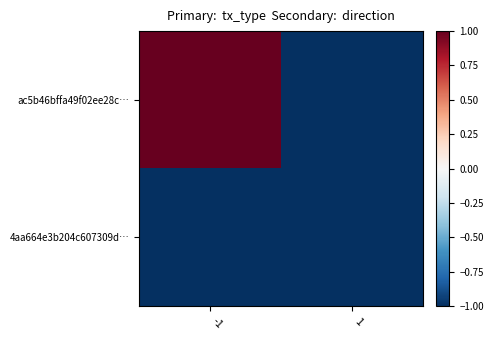

What is the spread (max minus min) of values at -1?

2